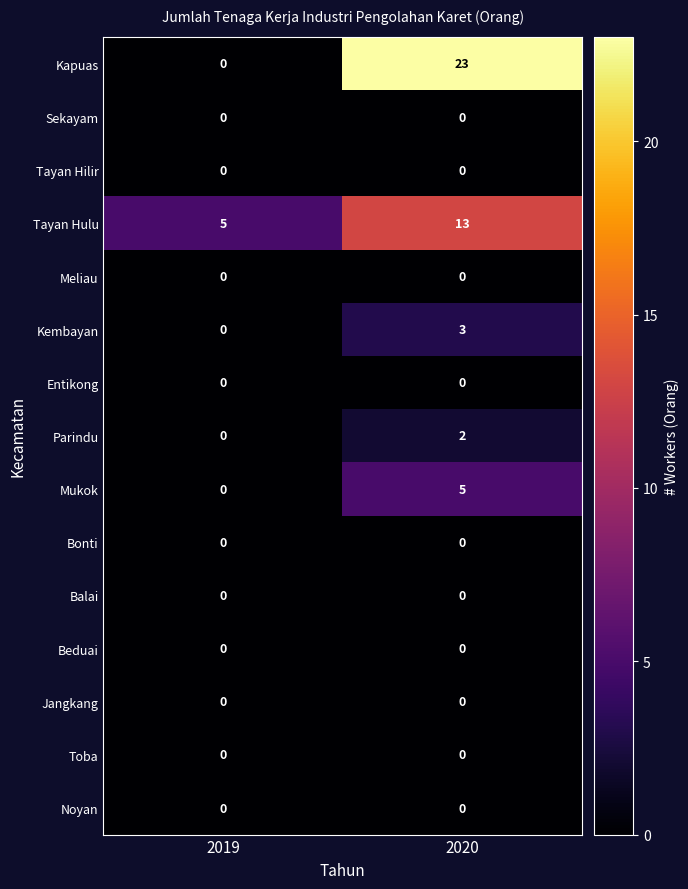

Reading left to right, extract all data points from this chart.

Kapuas: 2019=0	2020=23
Sekayam: 2019=0	2020=0
Tayan Hilir: 2019=0	2020=0
Tayan Hulu: 2019=5	2020=13
Meliau: 2019=0	2020=0
Kembayan: 2019=0	2020=3
Entikong: 2019=0	2020=0
Parindu: 2019=0	2020=2
Mukok: 2019=0	2020=5
Bonti: 2019=0	2020=0
Balai: 2019=0	2020=0
Beduai: 2019=0	2020=0
Jangkang: 2019=0	2020=0
Toba: 2019=0	2020=0
Noyan: 2019=0	2020=0